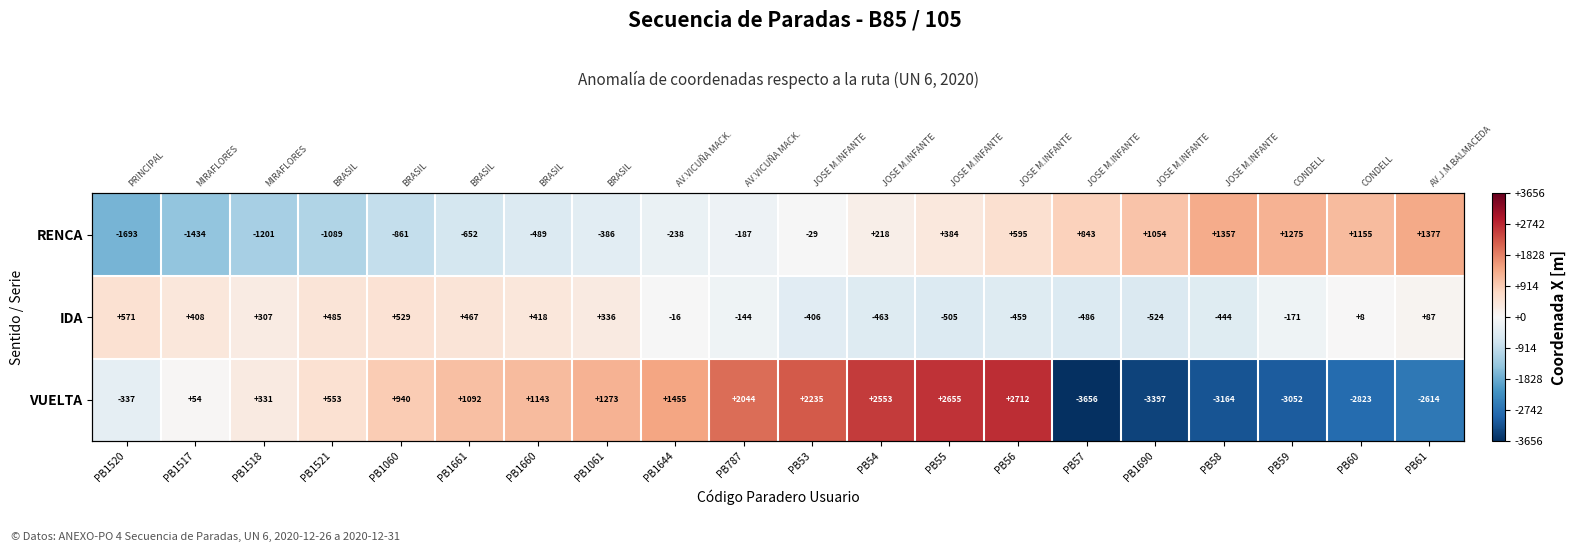

What is the sum of the VUELTA values at PB1521 and PB56?

3265.4